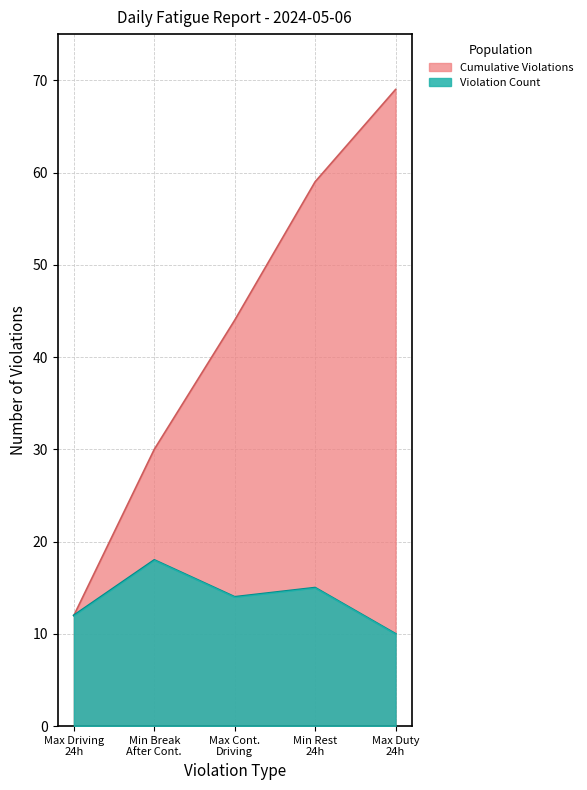

What is the total value across all series at Max Cont. Driving?

58